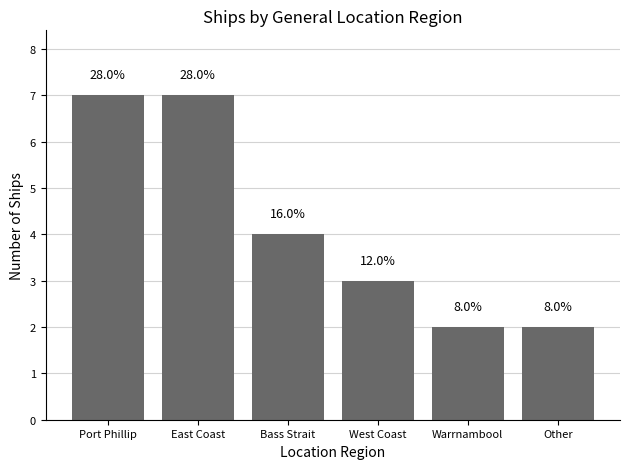

What is the value of the 3rd bar from the left?

4